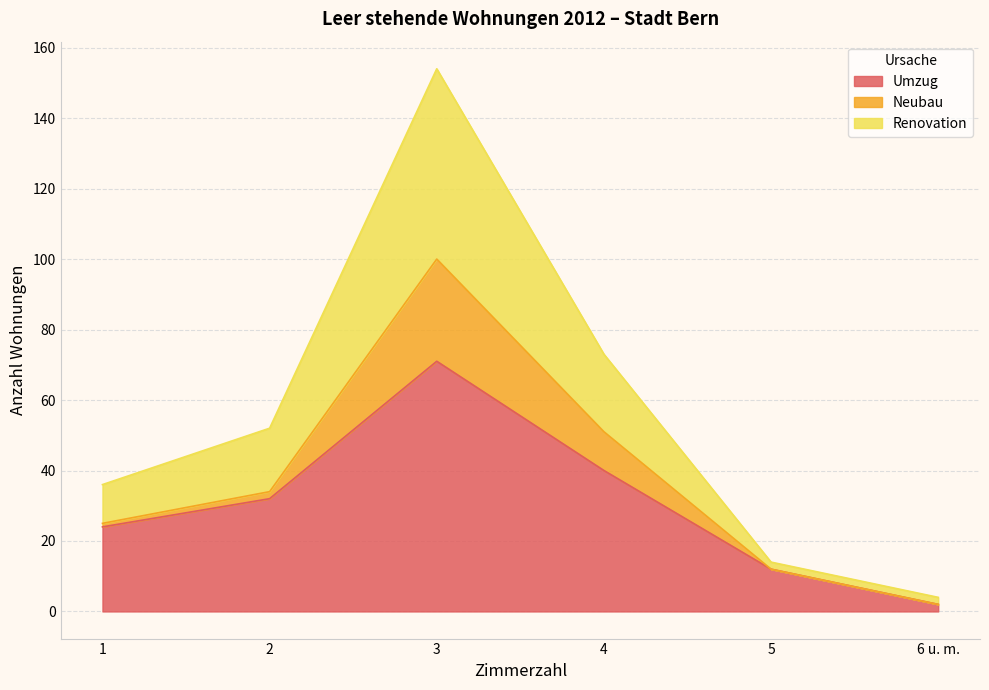

What is the difference between the highest and lowest values at 5?

2